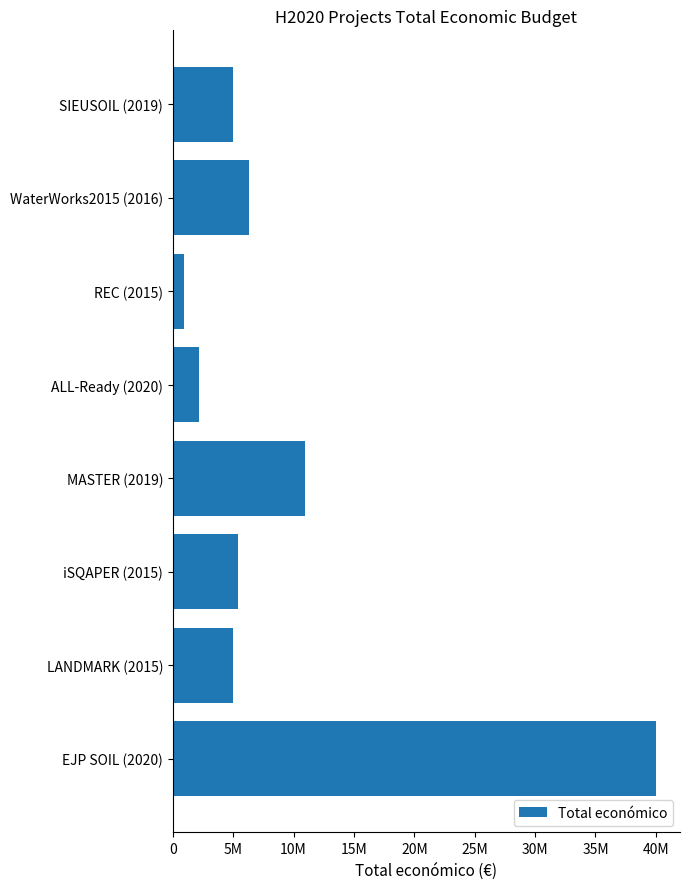

At which label is the value closest to 20447750?

MASTER (2019)